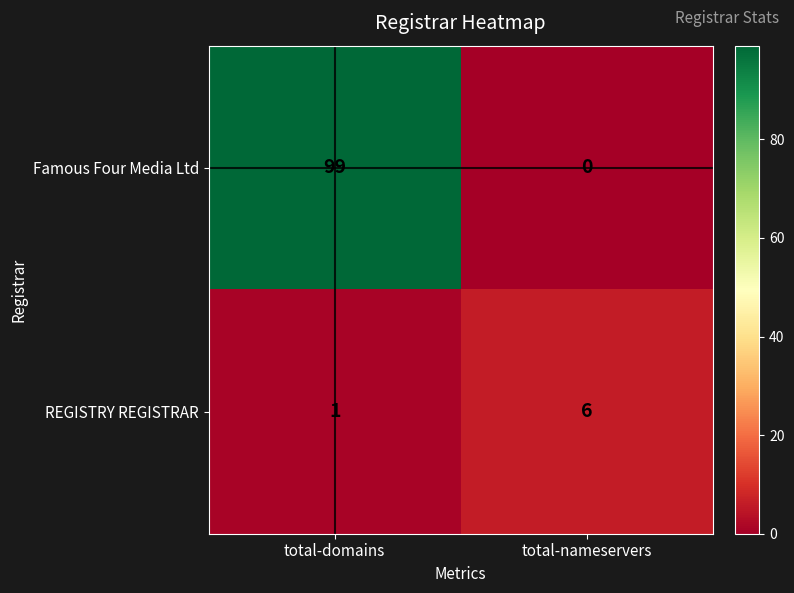

Reading left to right, list all the values displayed in this chart.

Famous Four Media Ltd: total-domains=99	total-nameservers=0
REGISTRY REGISTRAR: total-domains=1	total-nameservers=6